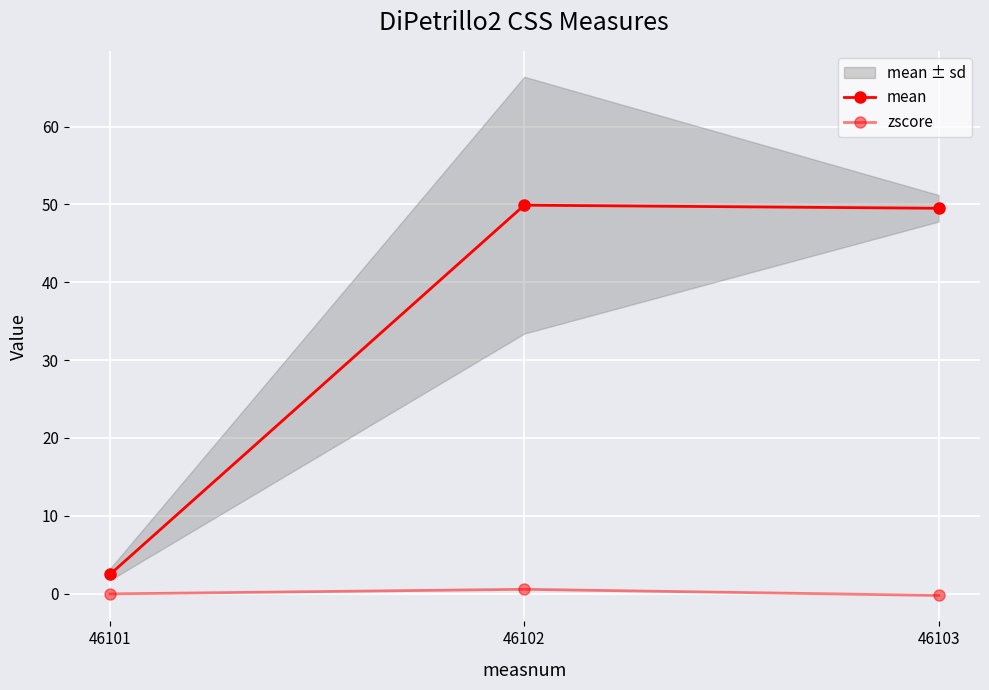

Which series changed the most between 46102 and 46103?

zscore